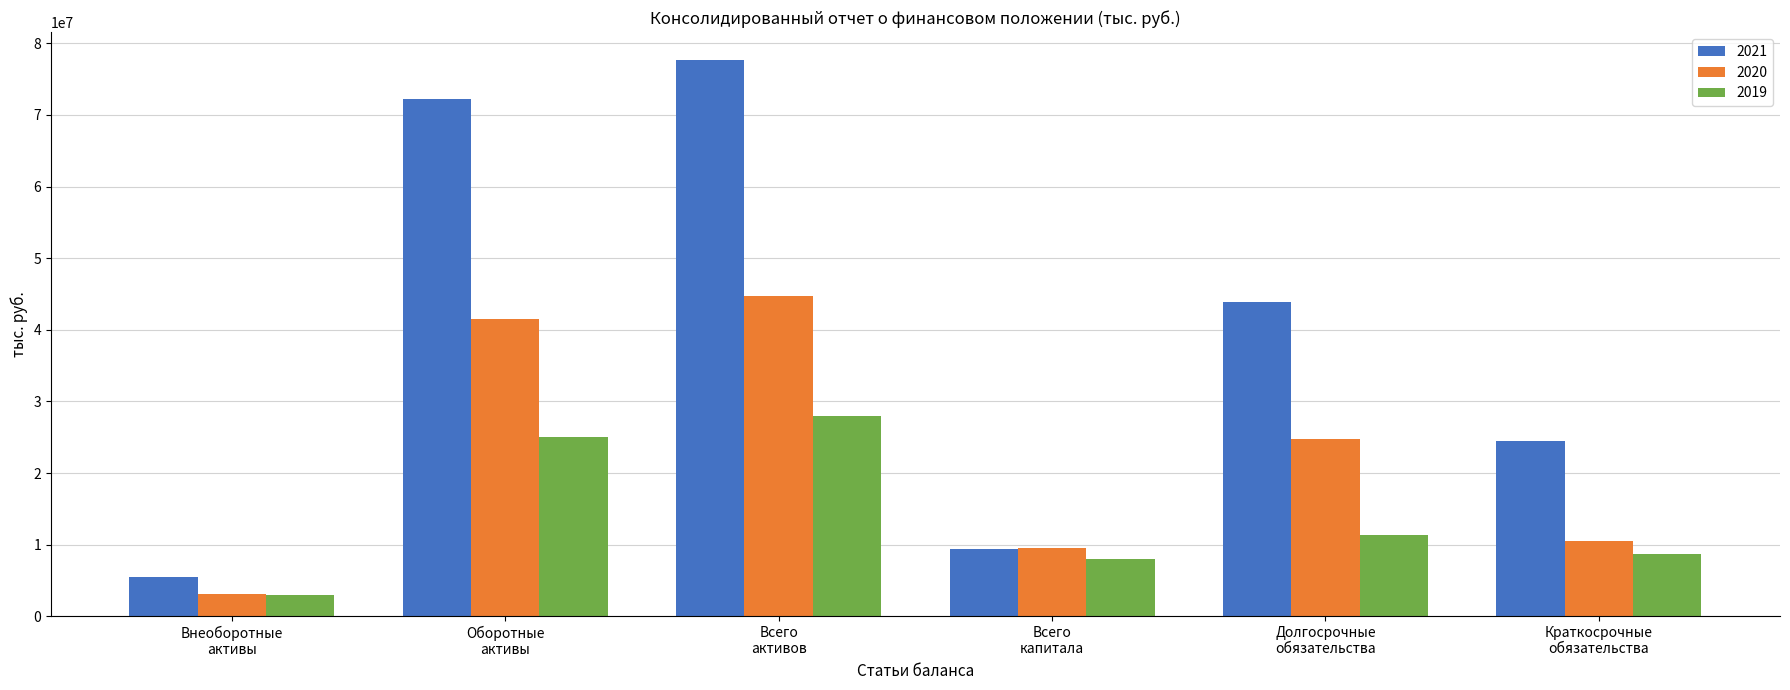

What is the lowest value of the 2020 series?

3179582